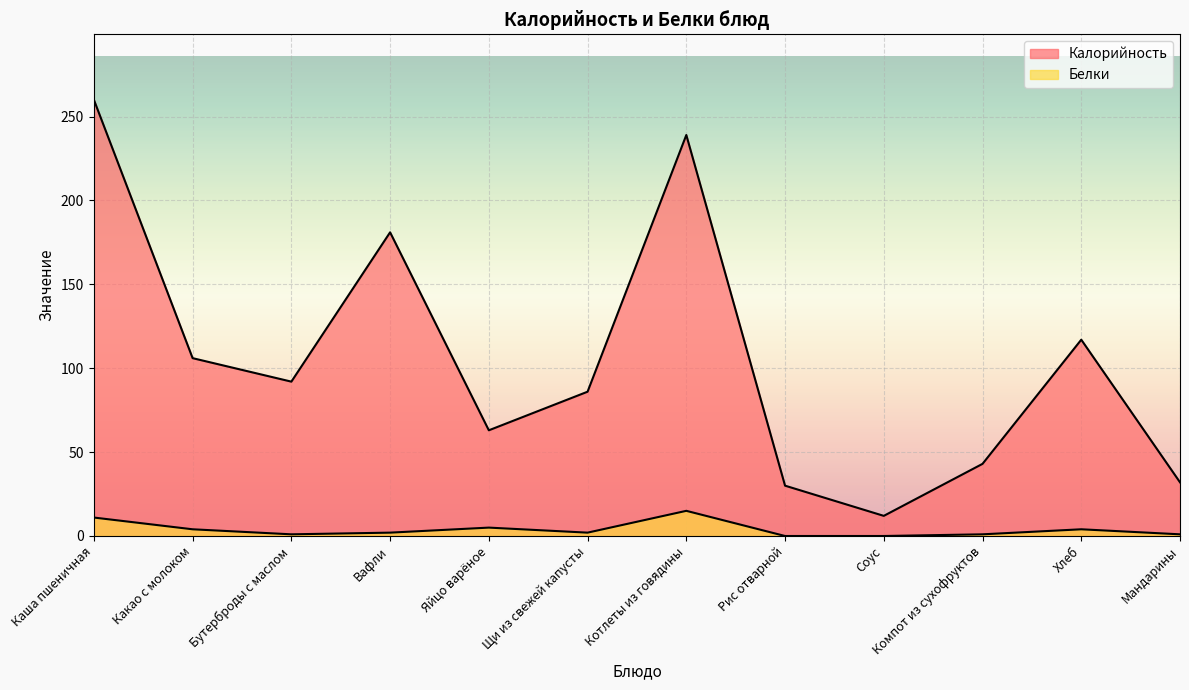

How many data points in Белки are less than 2?

5